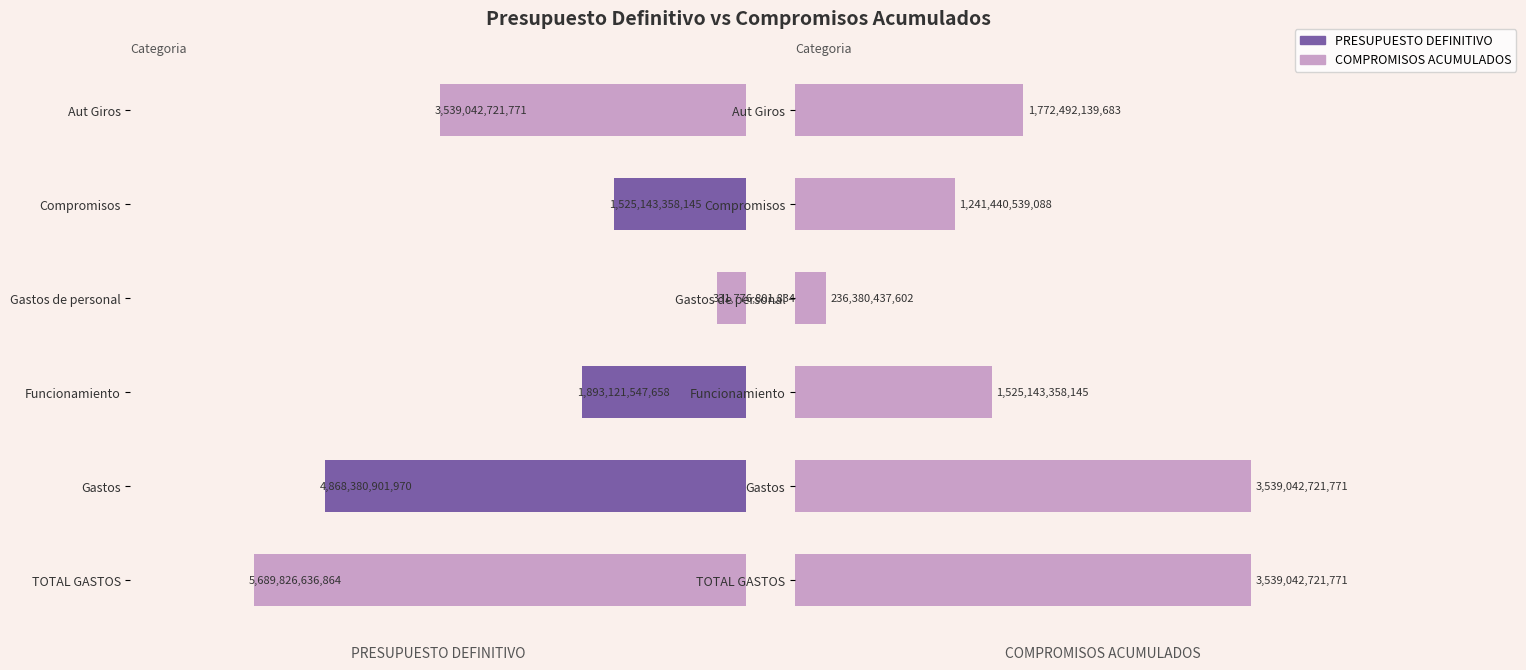

How many data points in COMPROMISOS ACUMULADOS are less than 1772492139683?

3